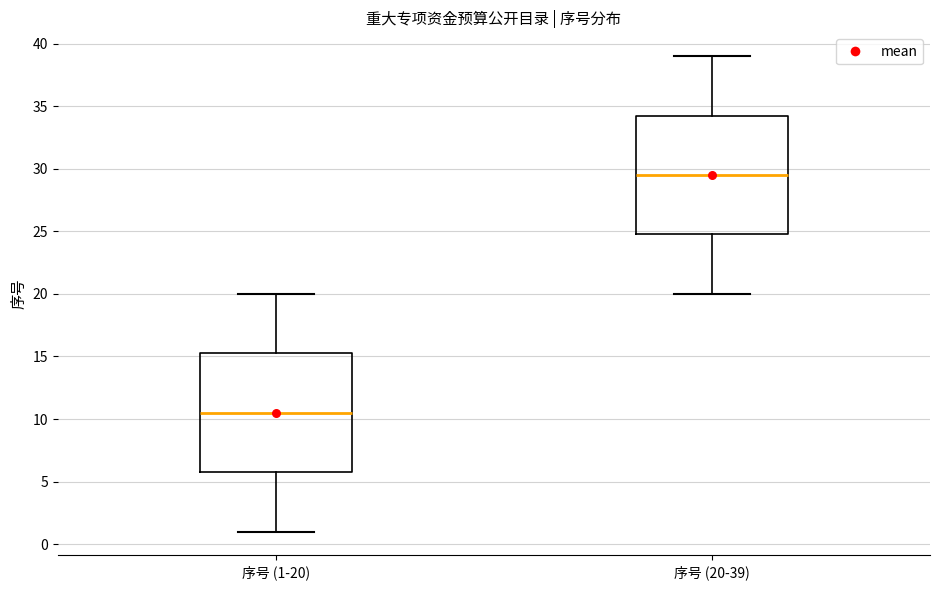

Reading left to right, transcribe this box plot: for each box, give where its median line is, the range the box spans, and where its two whiskers end, as read against the y-axis. The values are not printed on the chart, so give them approximately, as read against the axis.

序号 (1-20): median 10.5, box 6.0 to 15.5, whiskers 1.0 to 20.0
序号 (20-39): median 29.5, box 25.0 to 34.5, whiskers 20.0 to 39.0